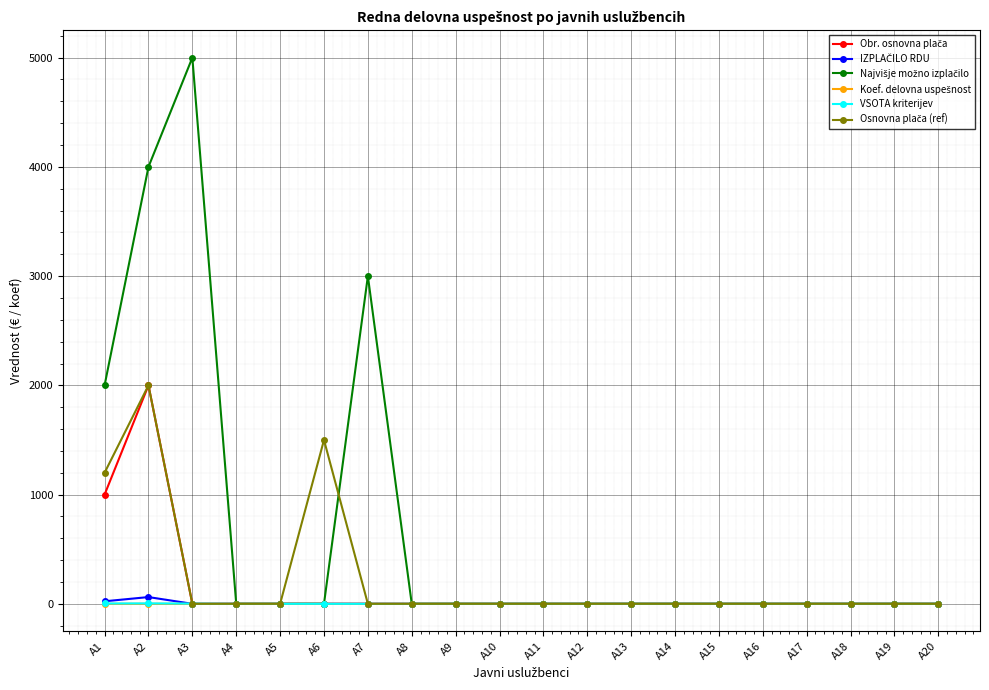

What is the greatest value displayed?

5000.0